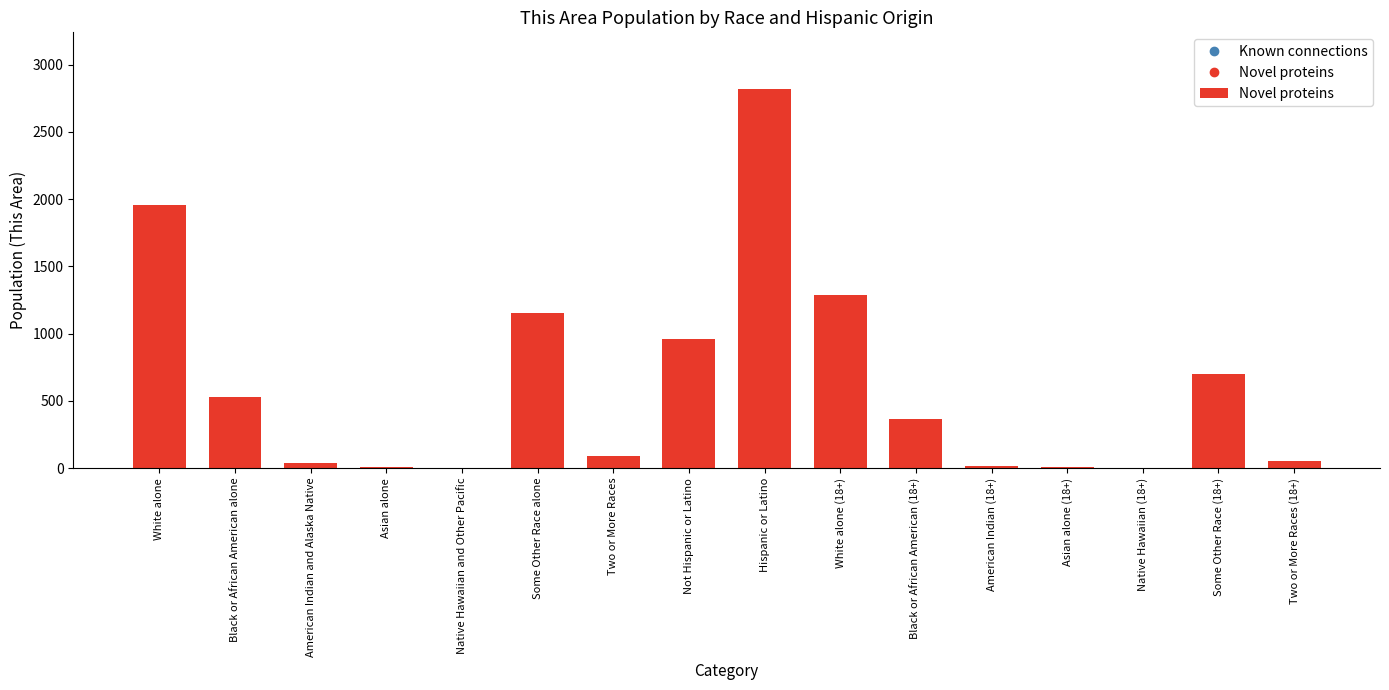

What is the sum of all values?

9986